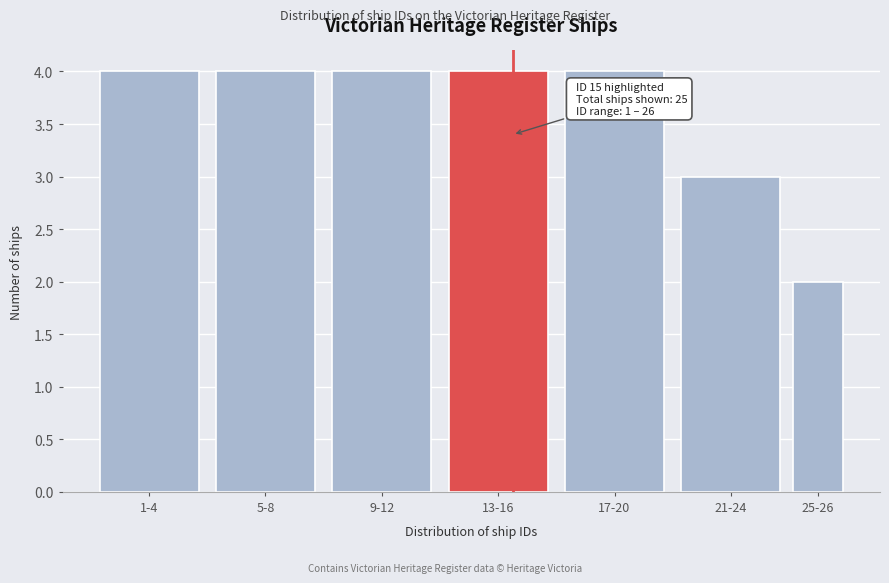

Reading left to right, what are all the values shown in this chart?

1-4=4	5-8=4	9-12=4	13-16=4	17-20=4	21-24=3	25-26=2